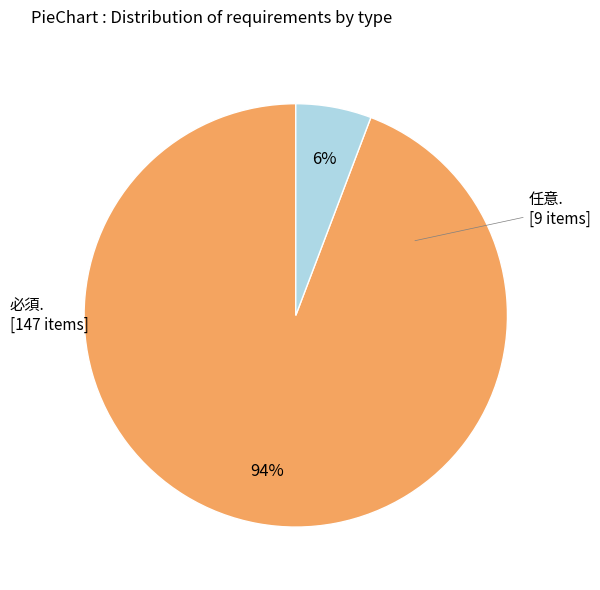

Does any single category account for the majority?

Yes